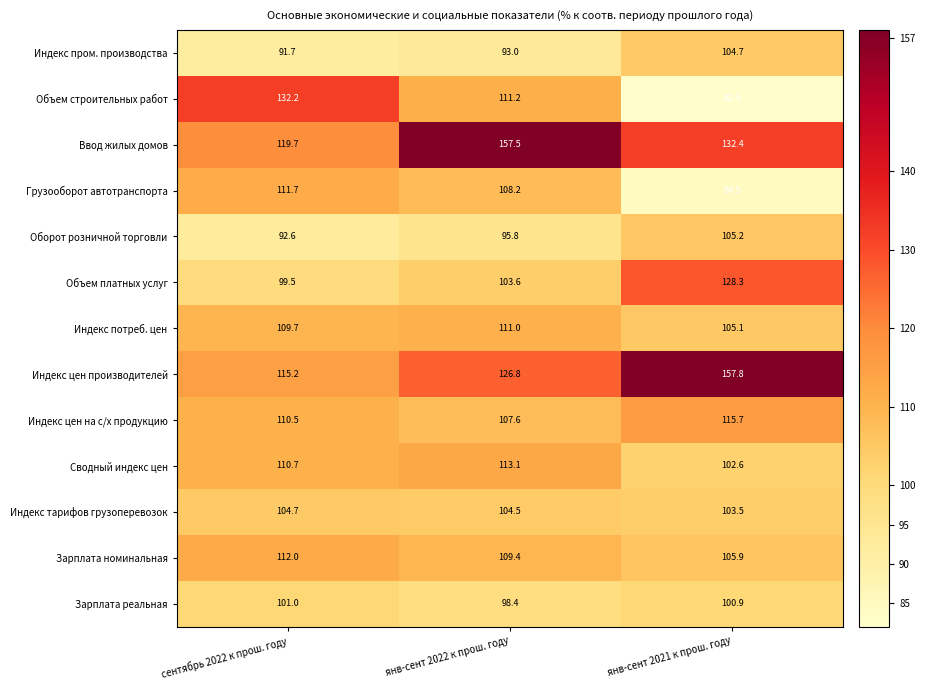

What is the difference between the highest and lowest values at янв-сент 2022 к прош. году?

64.5